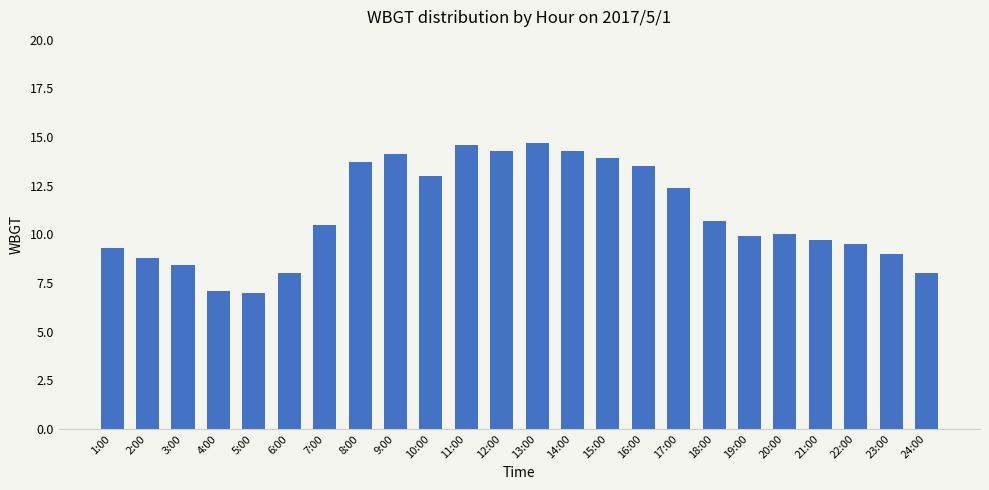

What is the change in value from 4:00 to 21:00?

+2.6